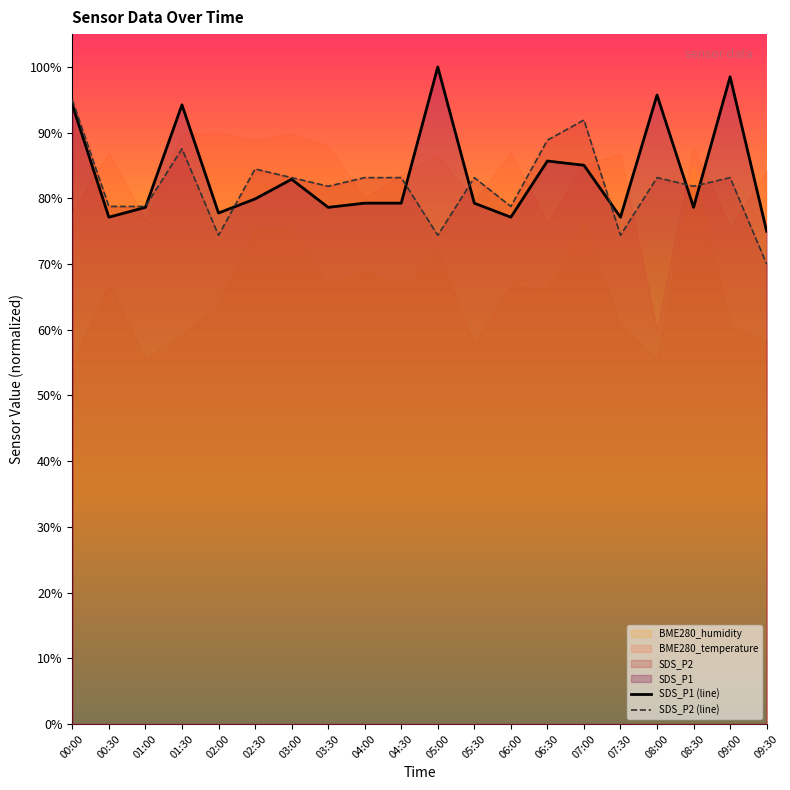

Between which two adjacent categories do SDS_P1 (line) and SDS_P2 (line) first intersect?

01:00 and 01:30